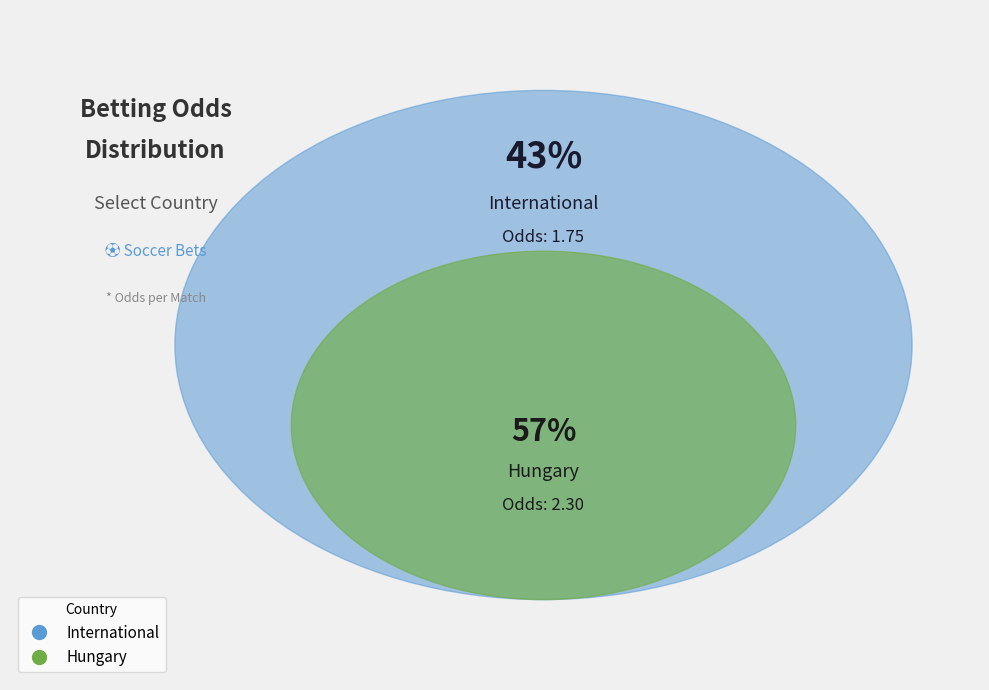

Approximately how many times larger is the value at International compared to Hungary?

0.8